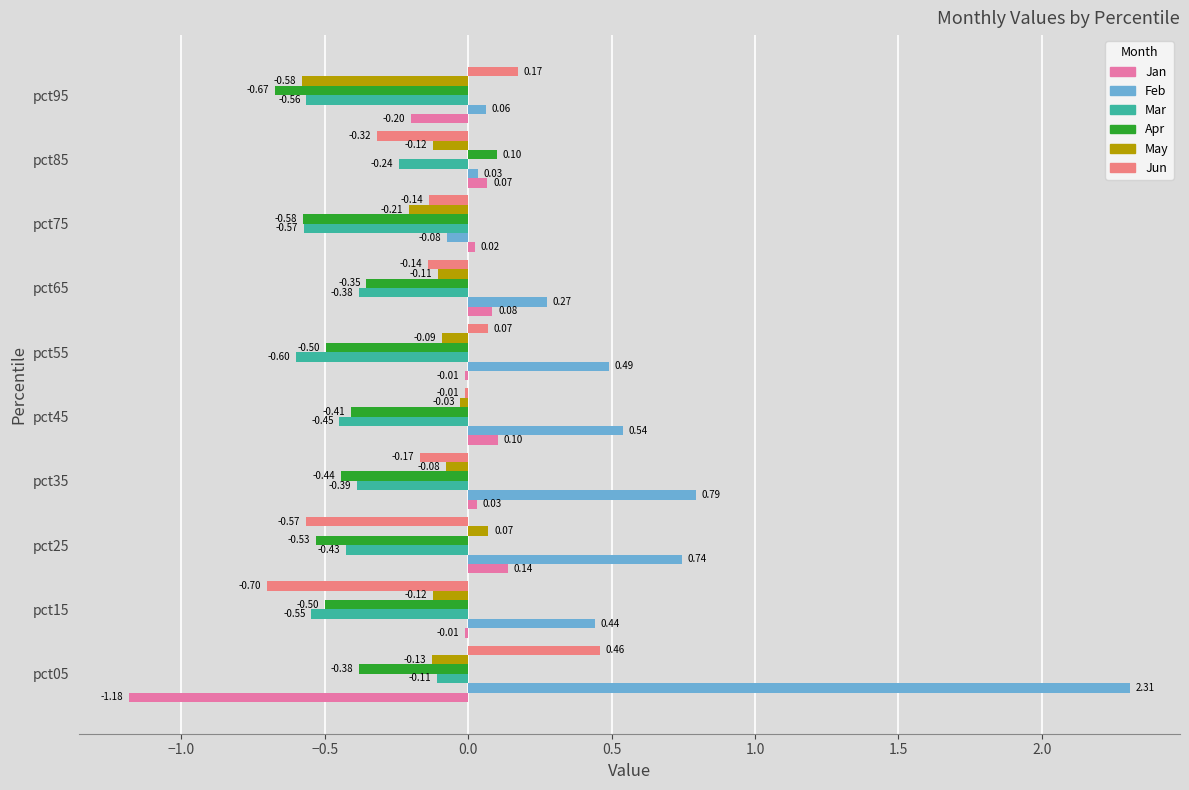

Which series has the largest total across all categories?

Feb